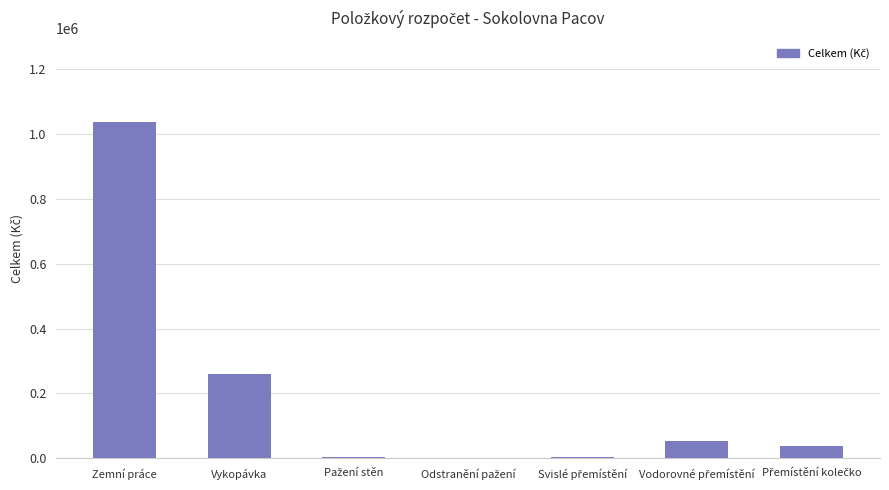

Does the chart contain stacked bars?

No